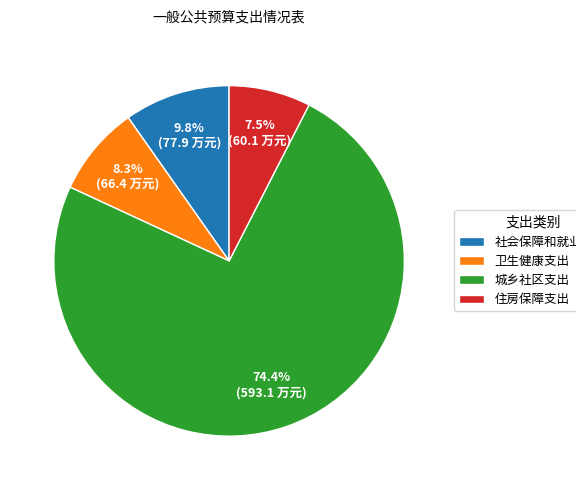

What is the smallest slice in the pie chart?

住房保障支出